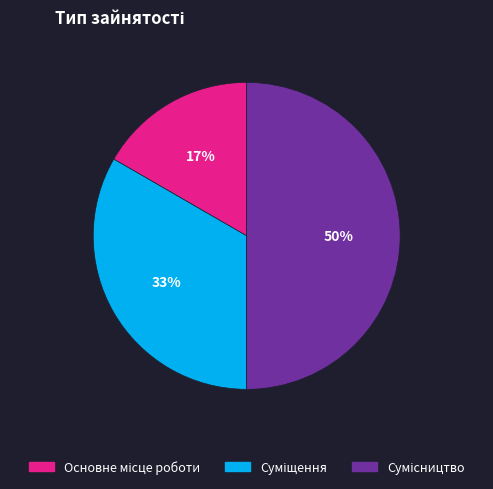

To the nearest percent, what is the average slice percentage?

33%